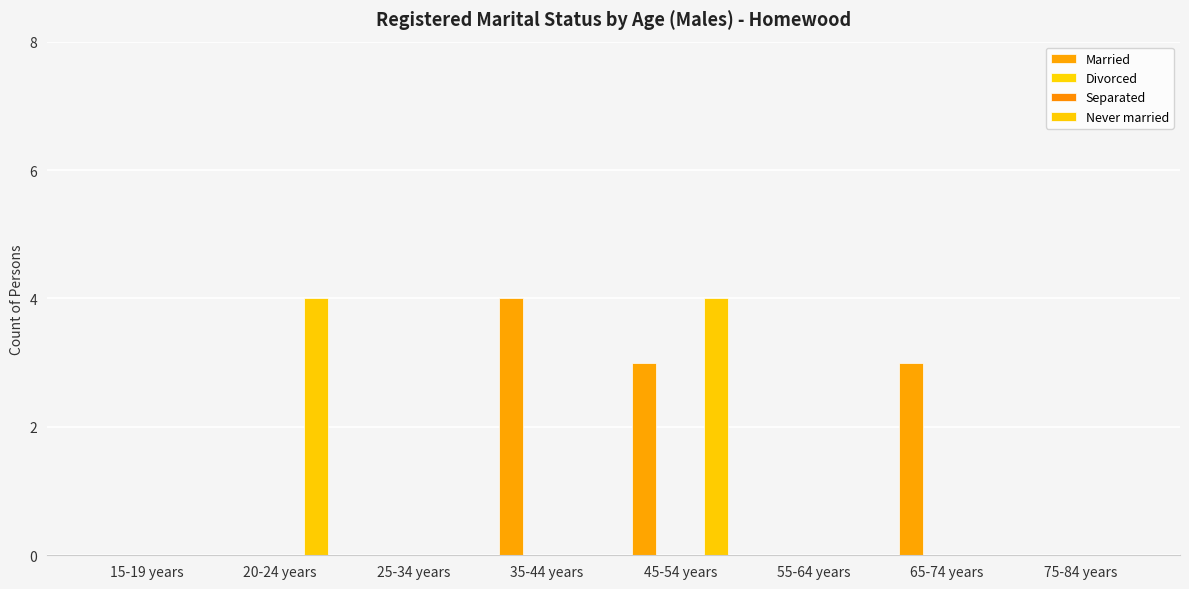

Which series has the widest spread of values?

Married